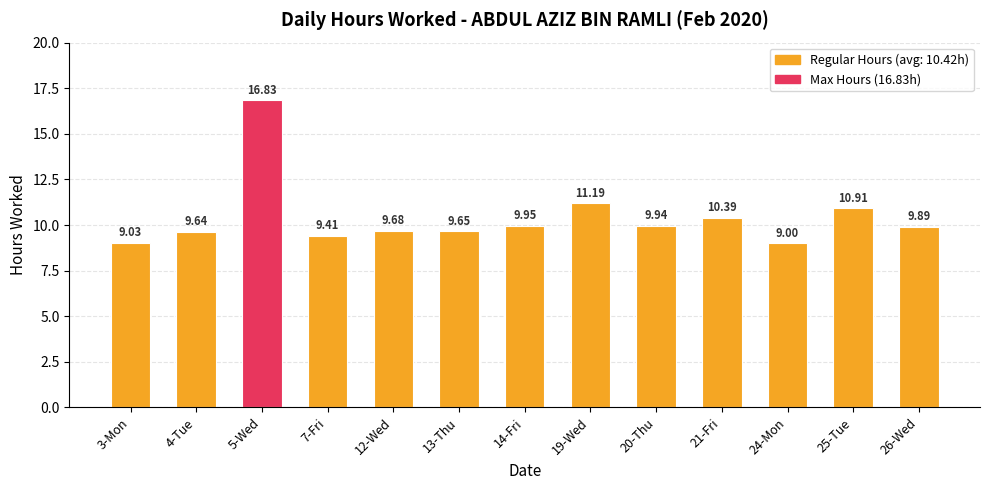

At which category does the chart reach its peak across all series?

5-Wed